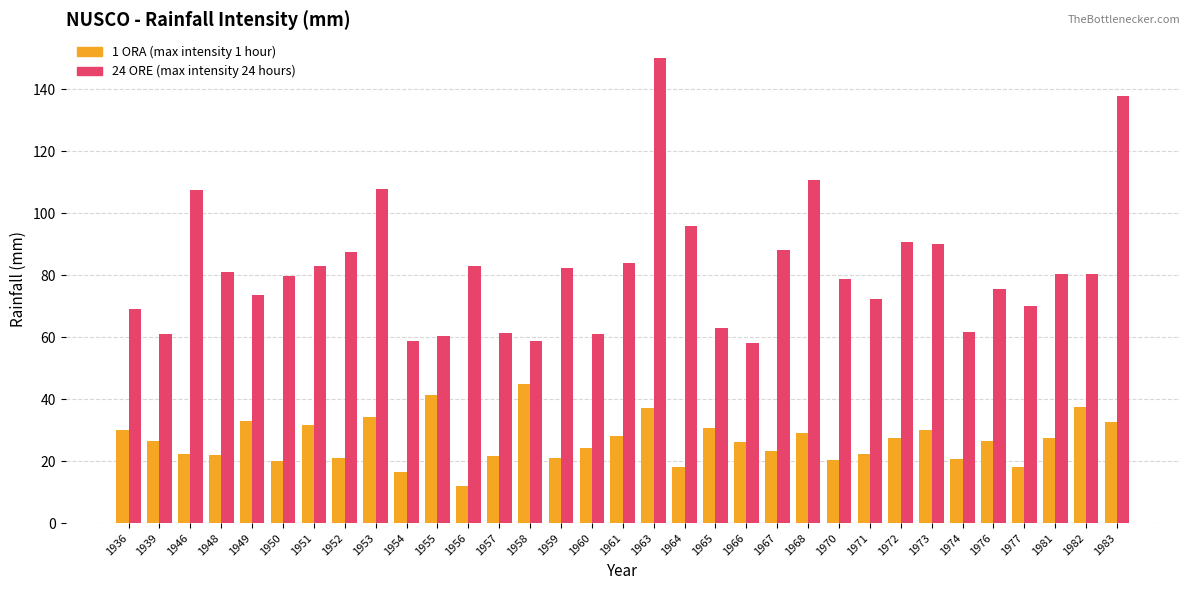

Count the number of categories in the chart.

33